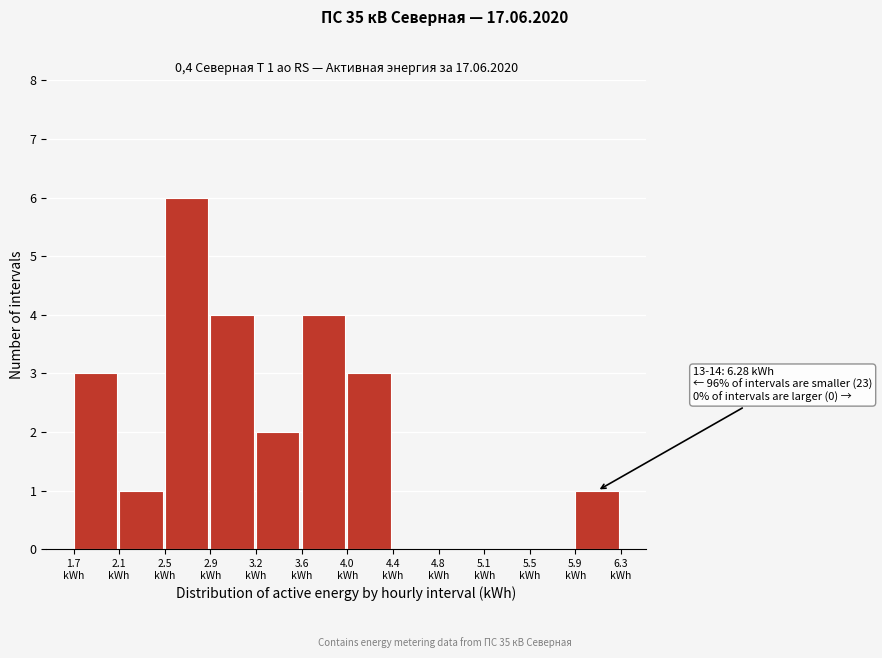

Which range on the x-axis has the tallest bar?

2.50 to 2.85